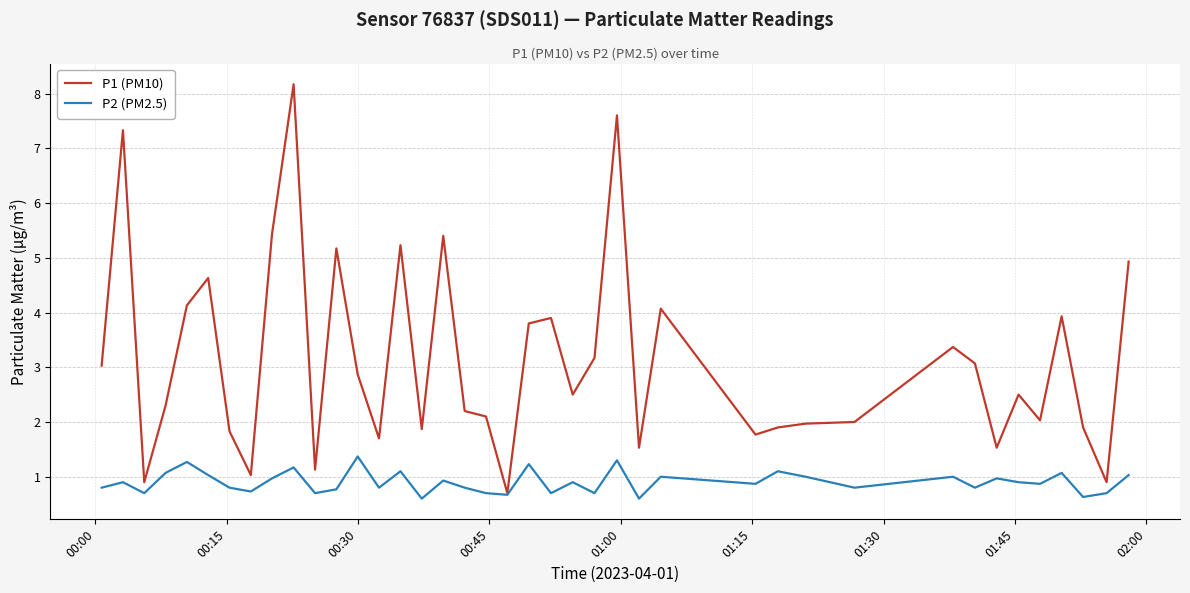

Which series has the largest range (max minus min)?

P1 (PM10)